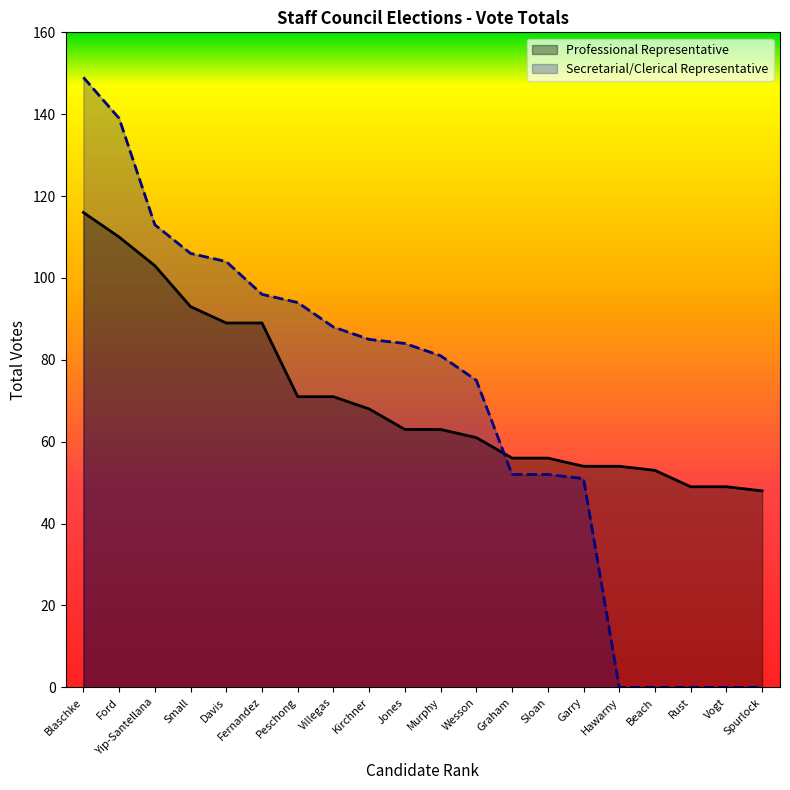

What value does the Professional Representative series have at Murphy, to the nearest 5?

65